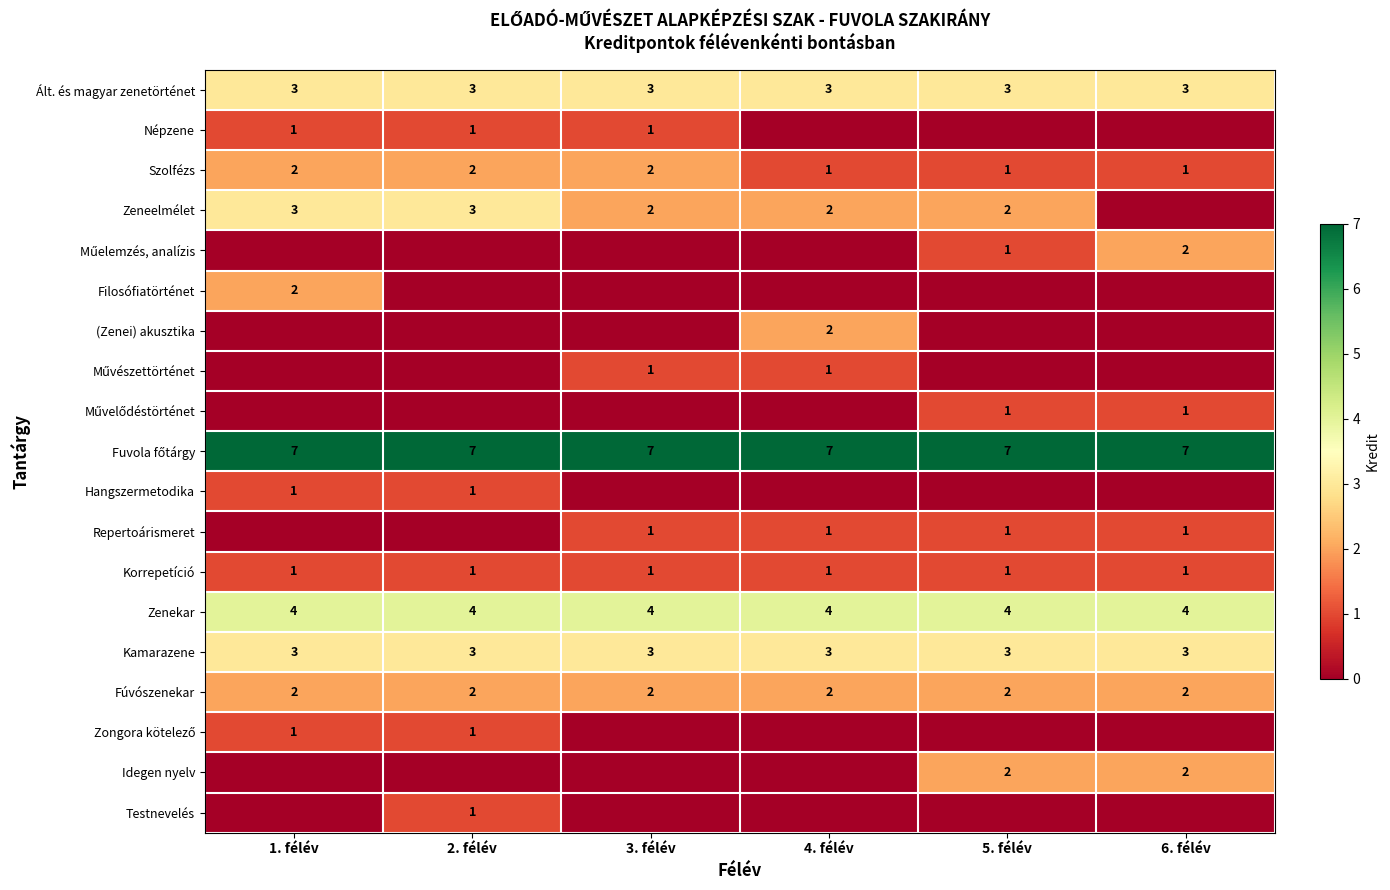

True or false: (Zenei) akusztika has a value of 3 at 4. félév.

False